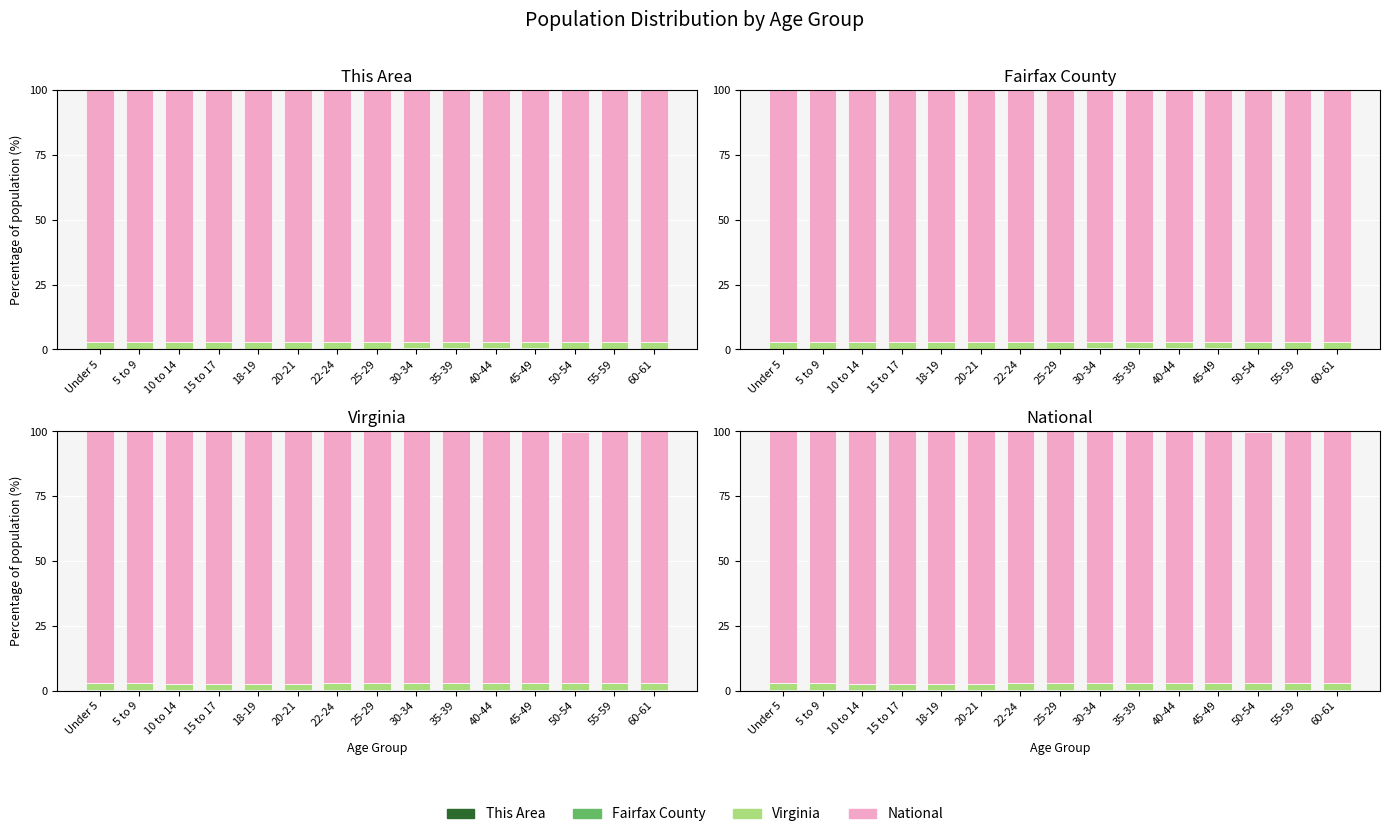

Does the chart contain stacked bars?

No